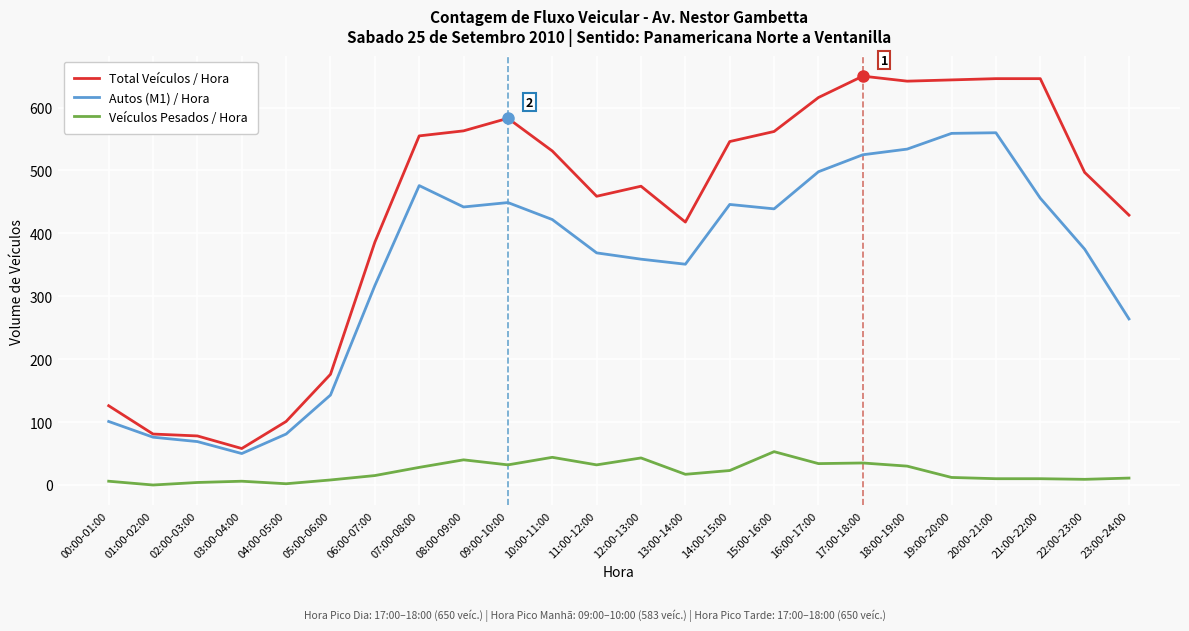

Is it true that Veículos Pesados / Hora equals 11 at 17:00-18:00?

False